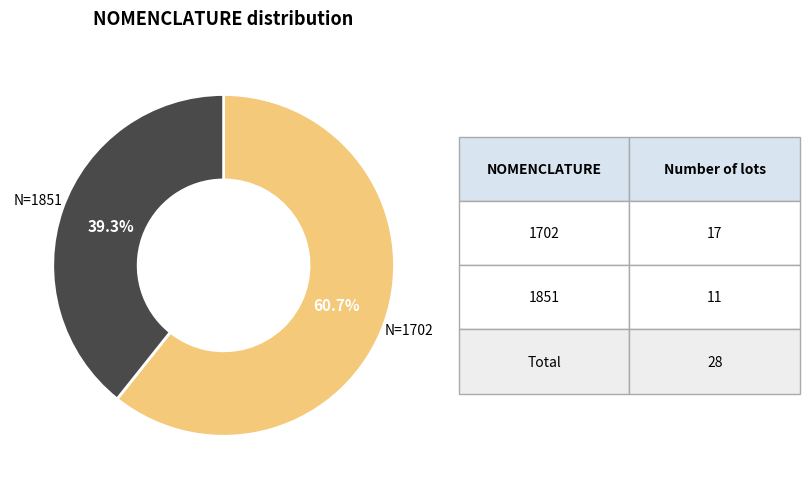

Is there a majority slice in this chart?

Yes